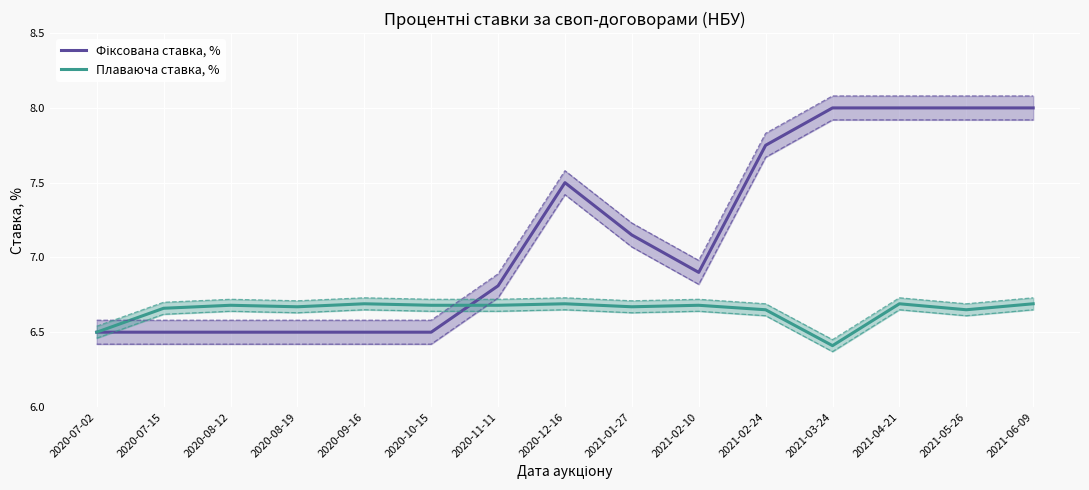

Which category has the lowest value in the Плаваюча ставка, % series?

2021-03-24